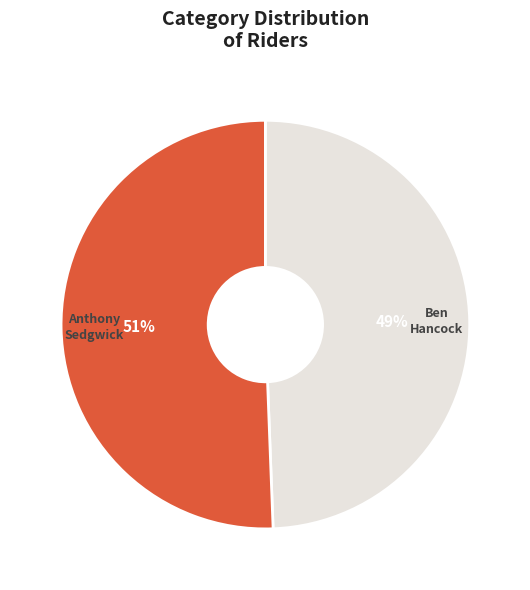

Which category has the biggest portion of the pie?

Anthony Sedgwick